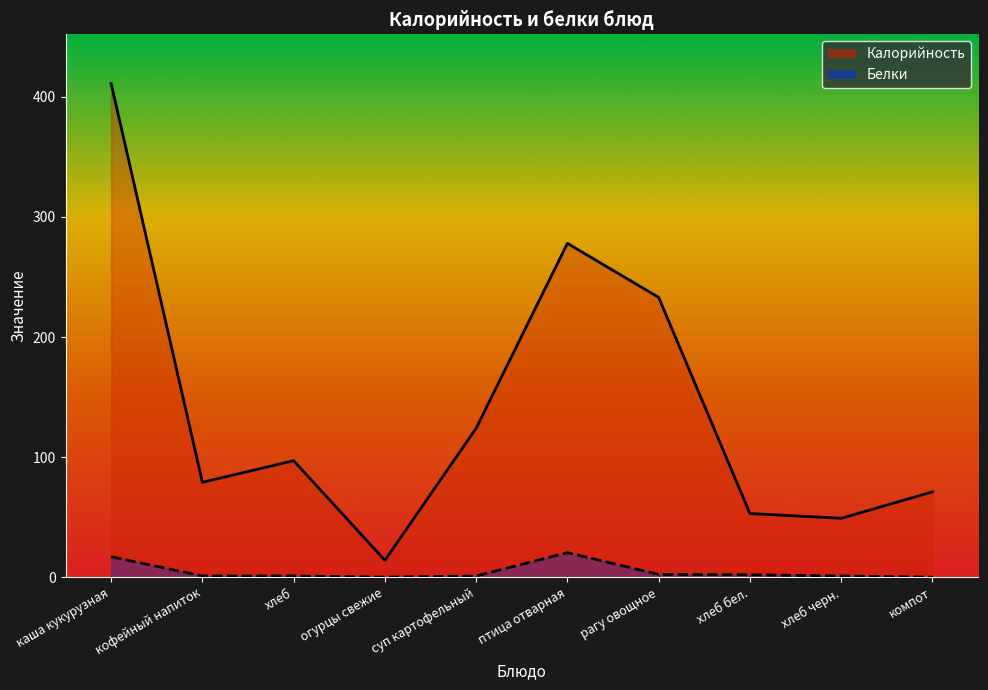

What is the difference between the highest and lowest values at хлеб?

96.0